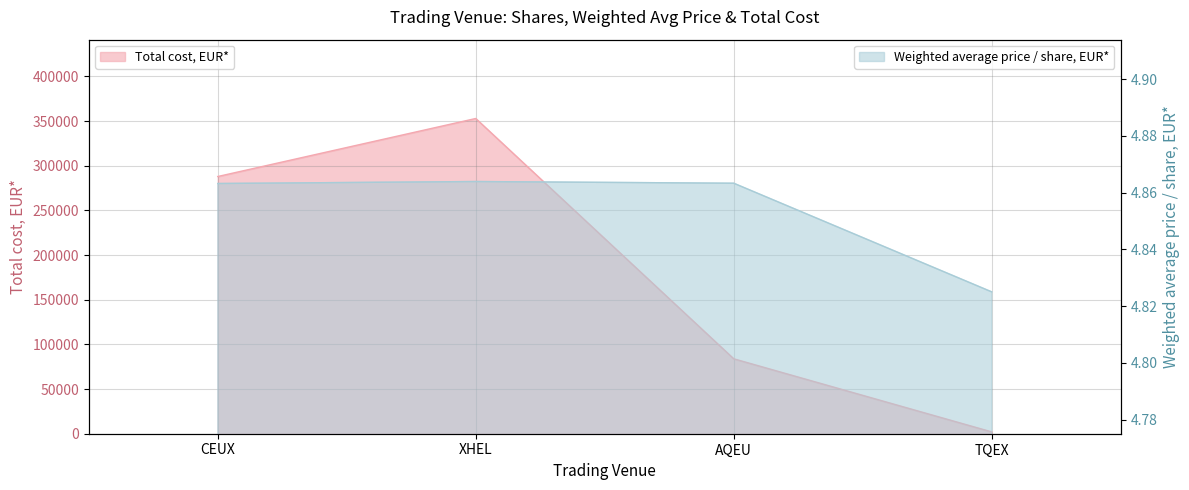

What is the label of the 1st point from the left?

CEUX